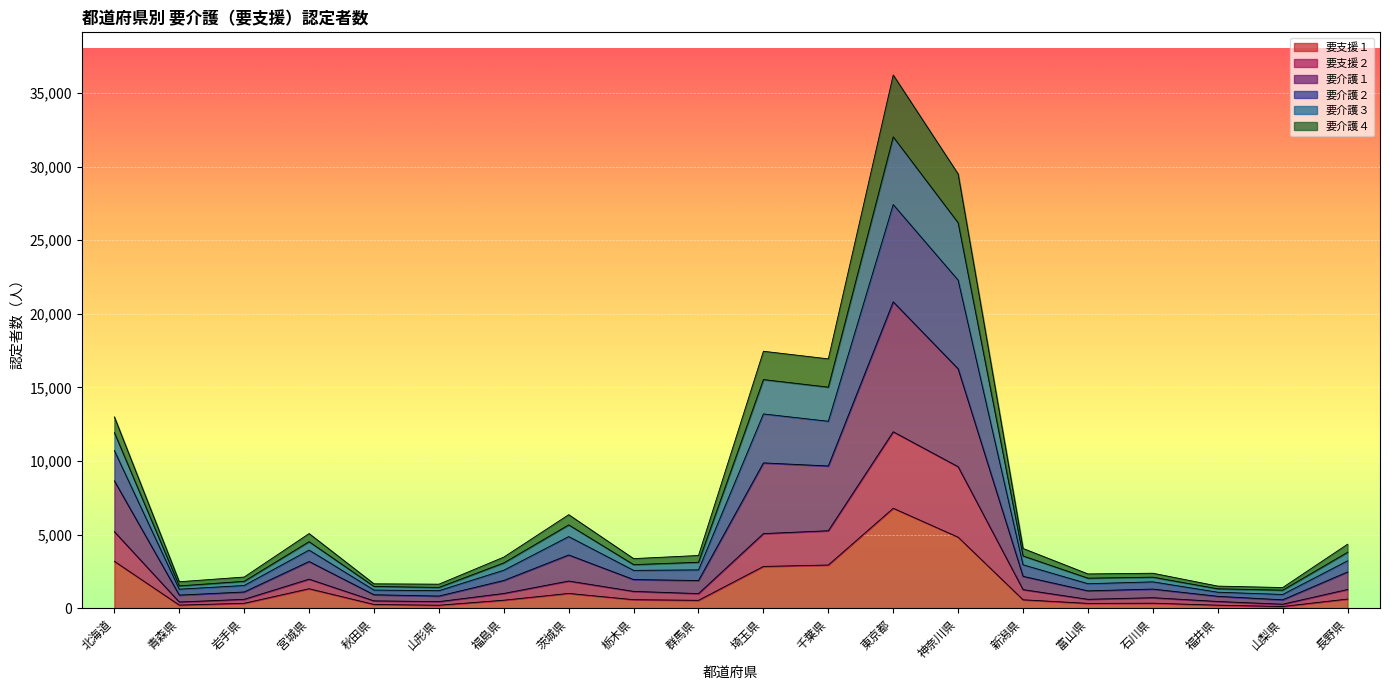

Rank the categories by 要支援２ value from highest to lowest.

東京都, 神奈川県, 埼玉県, 千葉県, 北海道, 茨城県, 宮城県, 長野県, 新潟県, 群馬県, 福島県, 栃木県, 石川県, 富山県, 岩手県, 青森県, 秋田県, 山形県, 福井県, 山梨県